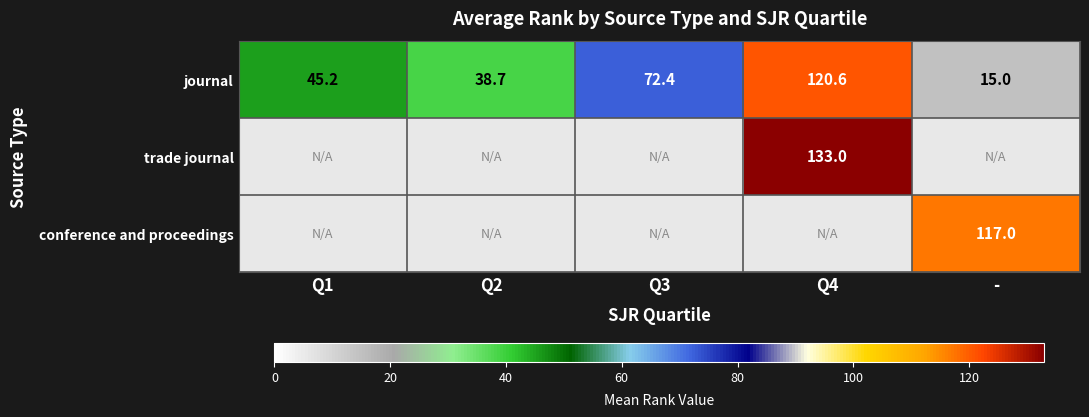

What is the average value of the journal series?

58.4